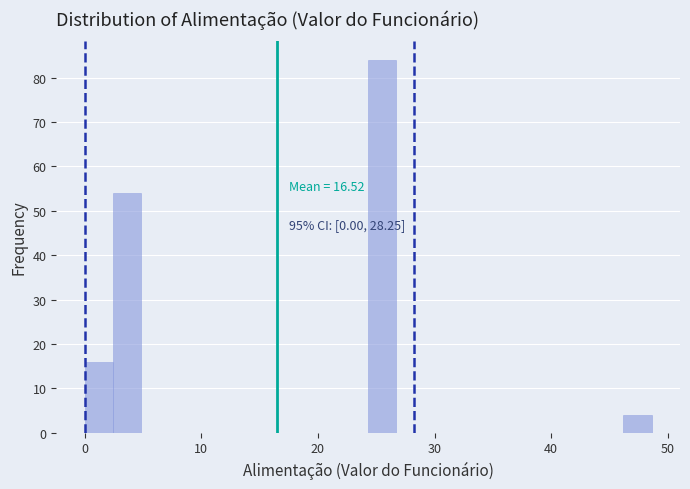

Around what value on the x-axis is the tallest bar? Give the approximate position of its centre, as read against the axis.

26